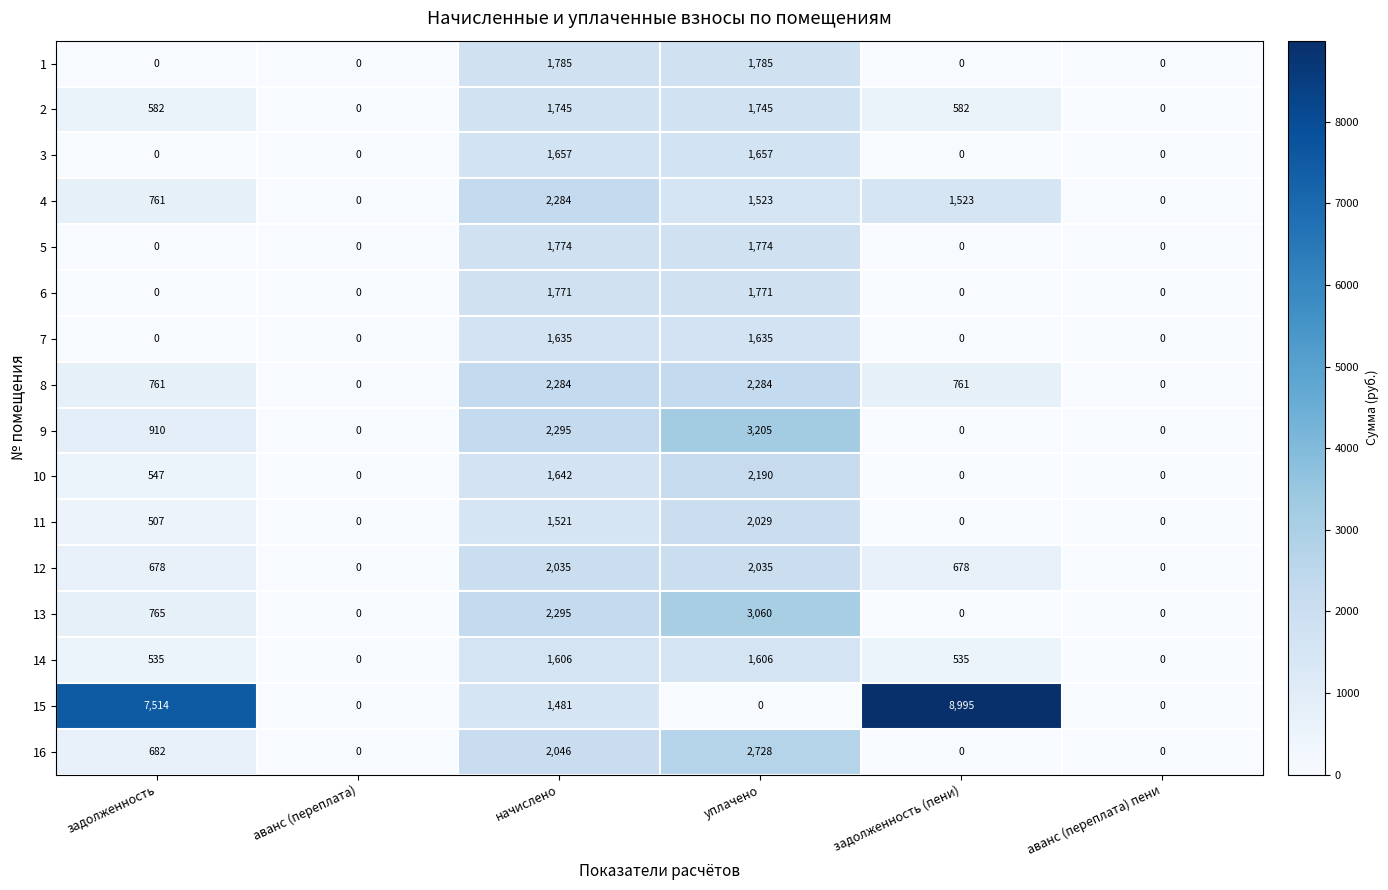

What is the difference between the 1 values at аванс (переплата) and начислено?

1785